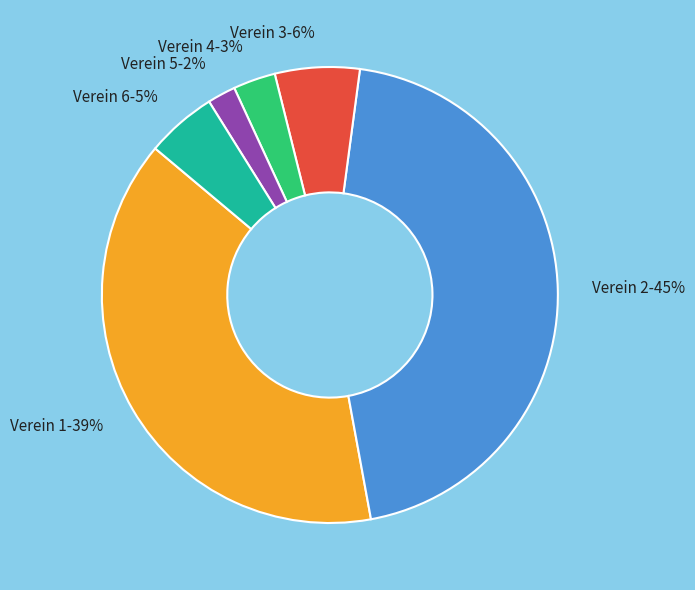

Does Verein 1 account for over 50% of the chart?

No